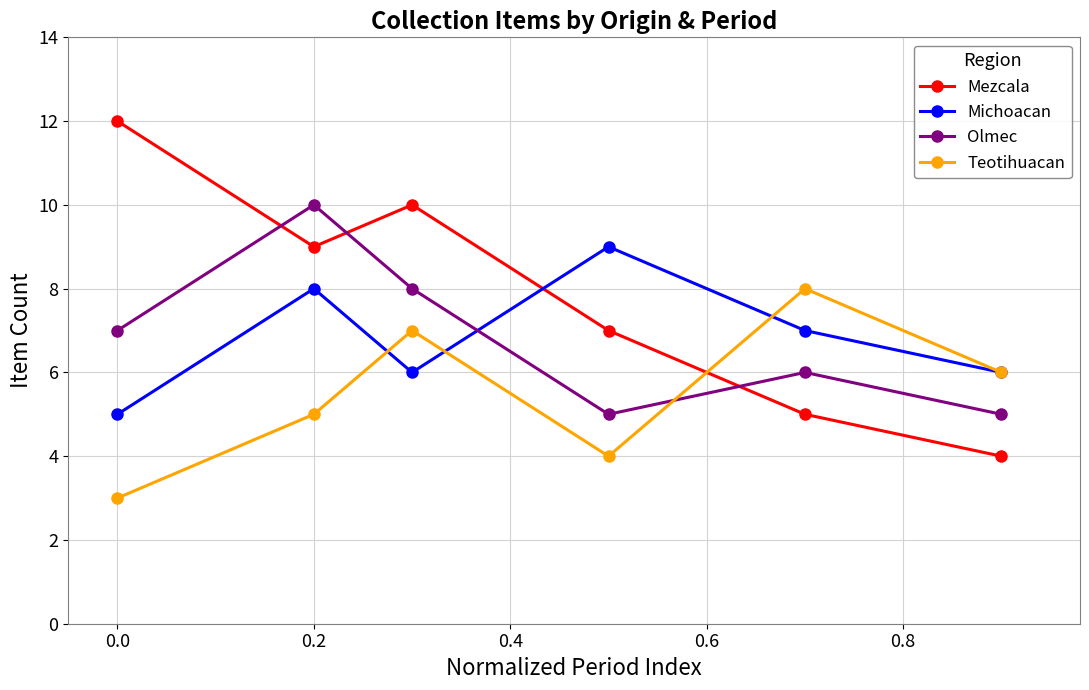

What is the value of the Olmec point at the 2nd from the left?

10